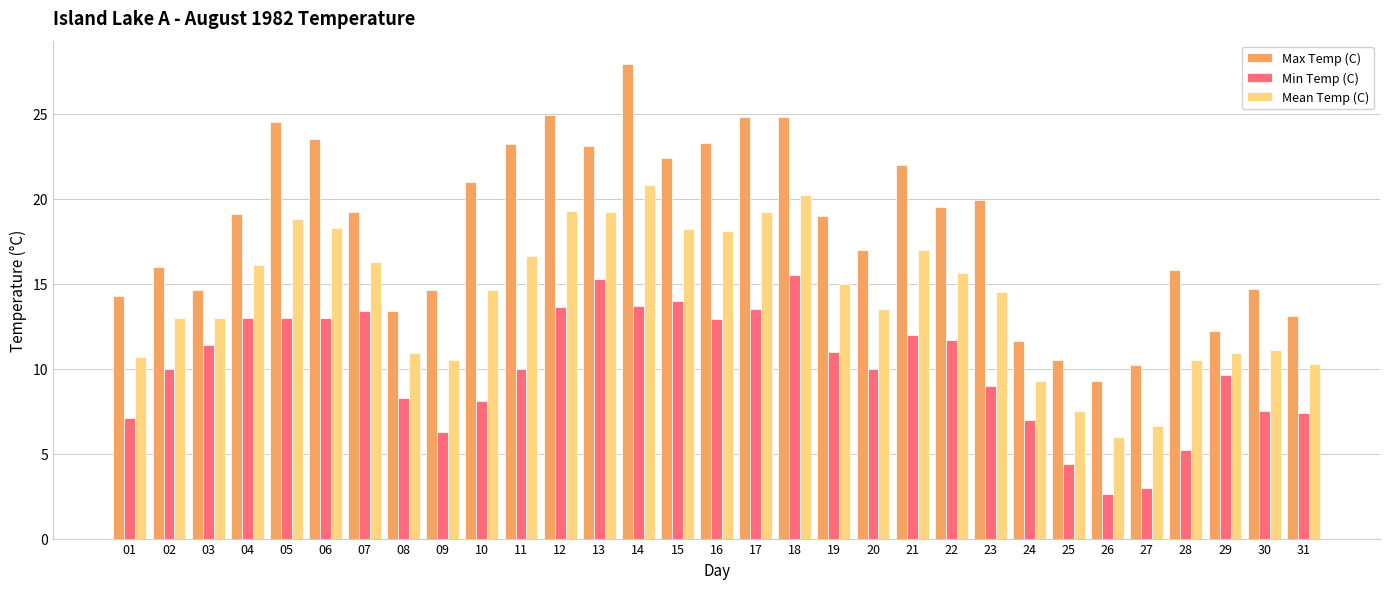

Are the bars horizontal?

No